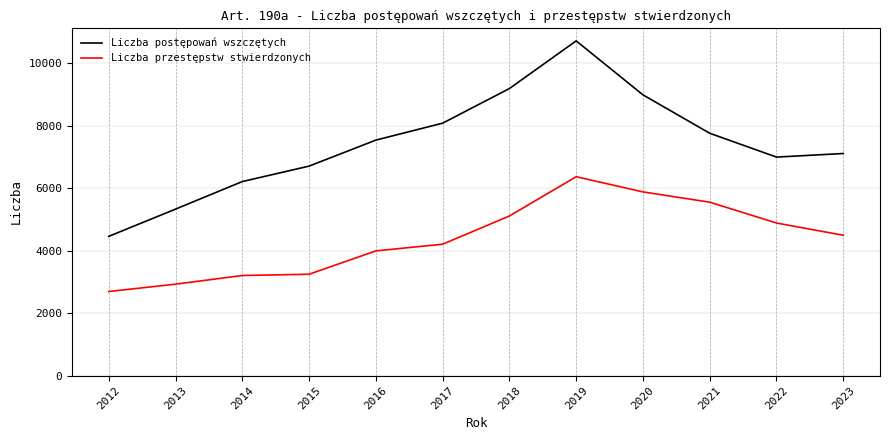

Is the value of Liczba postępowań wszczętych at 2023 greater than the value of Liczba przestępstw stwierdzonych at 2019?

Yes